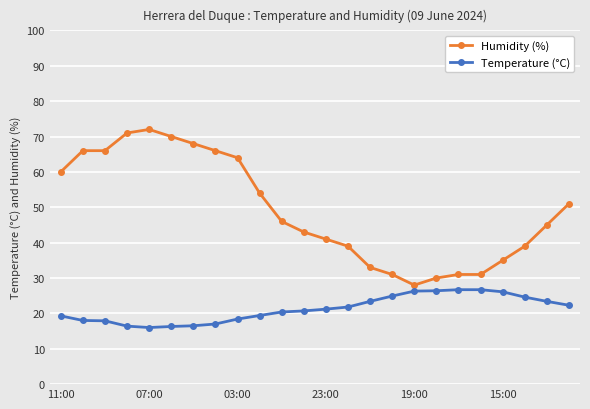

What is the value of the Temperature (°C) point at the 12th from the left?

20.7